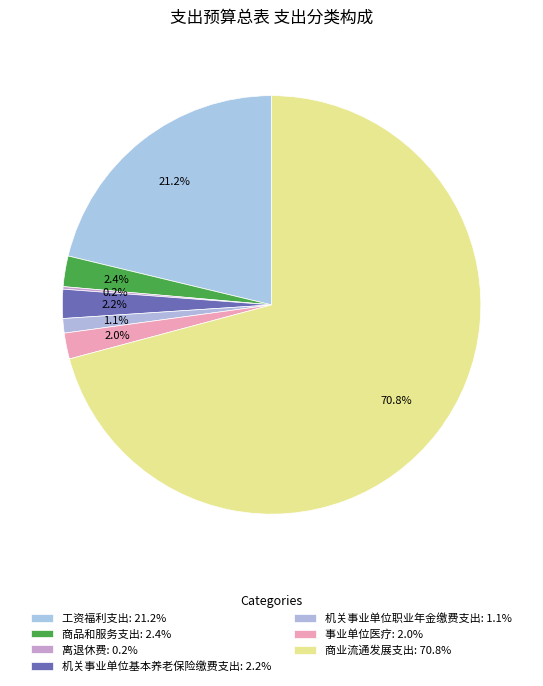

How much of the chart is everything except 机关事业单位职业年金缴费支出?

98.9%